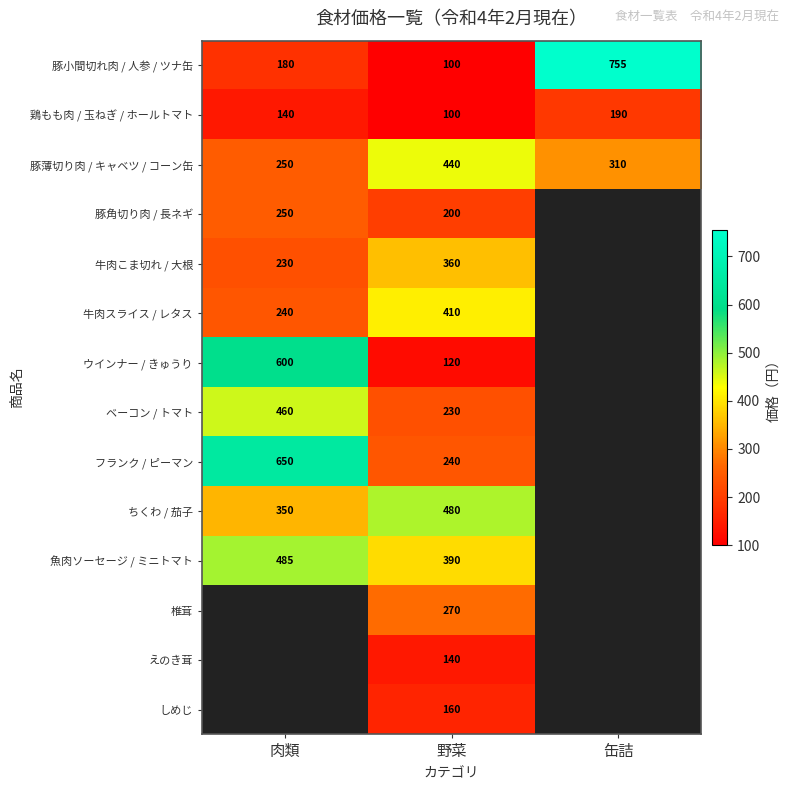

What is the sum of all 豚小間切れ肉 / 人参 / ツナ缶 values?

1035